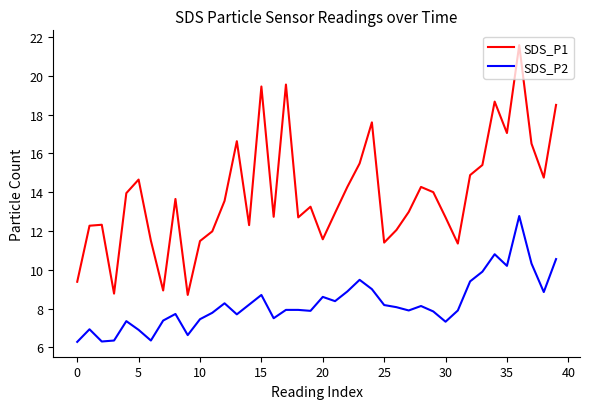

Which series has the largest total across all categories?

SDS_P1